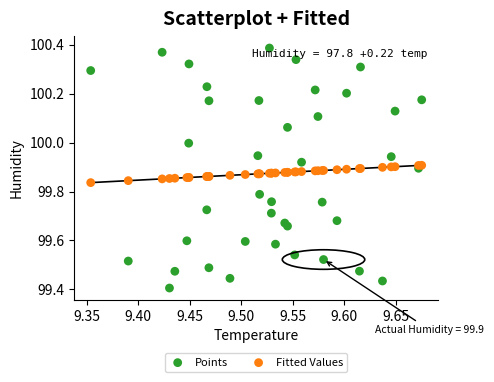

What are all the series names shown in the legend?

Points, Fitted Values